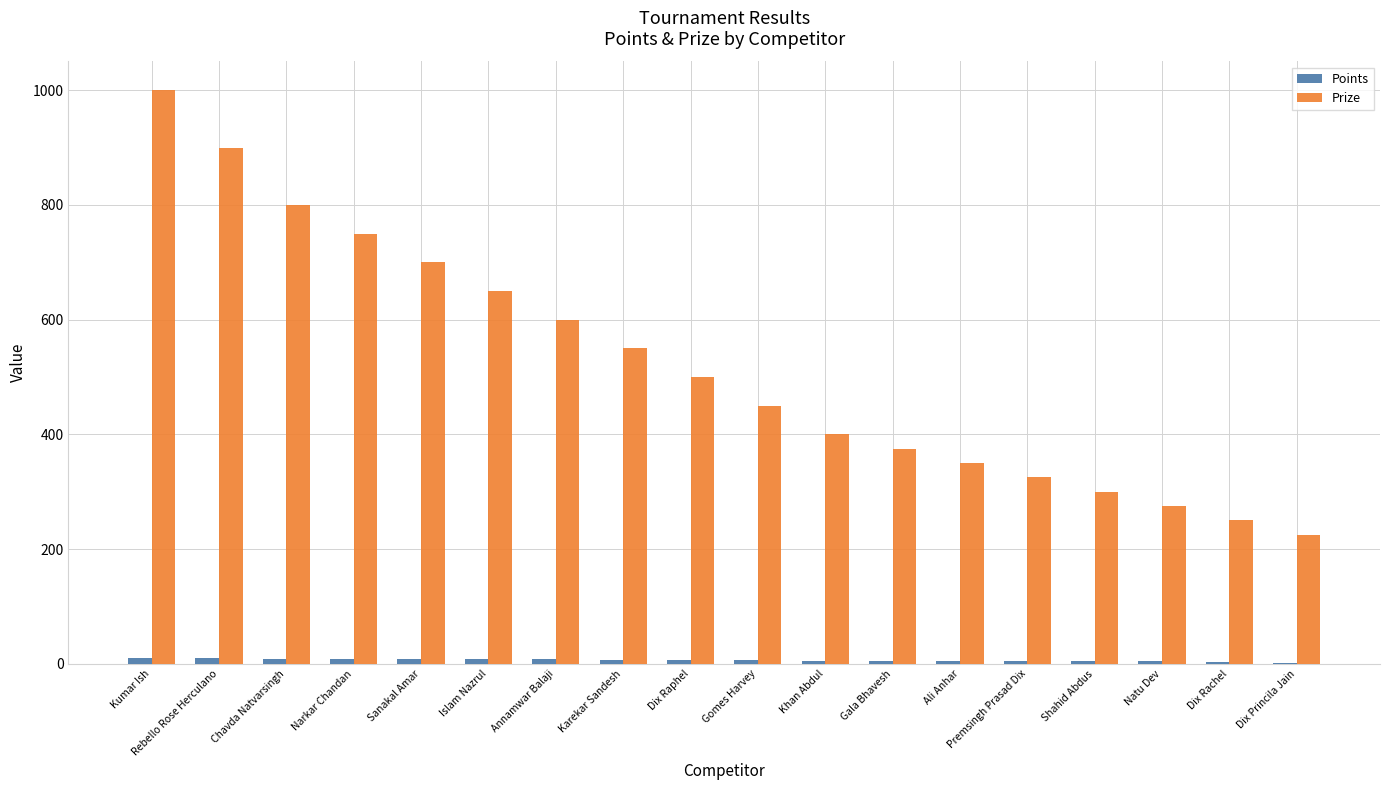

The value of Prize at Gomes Harvey is 450. True or false?

True